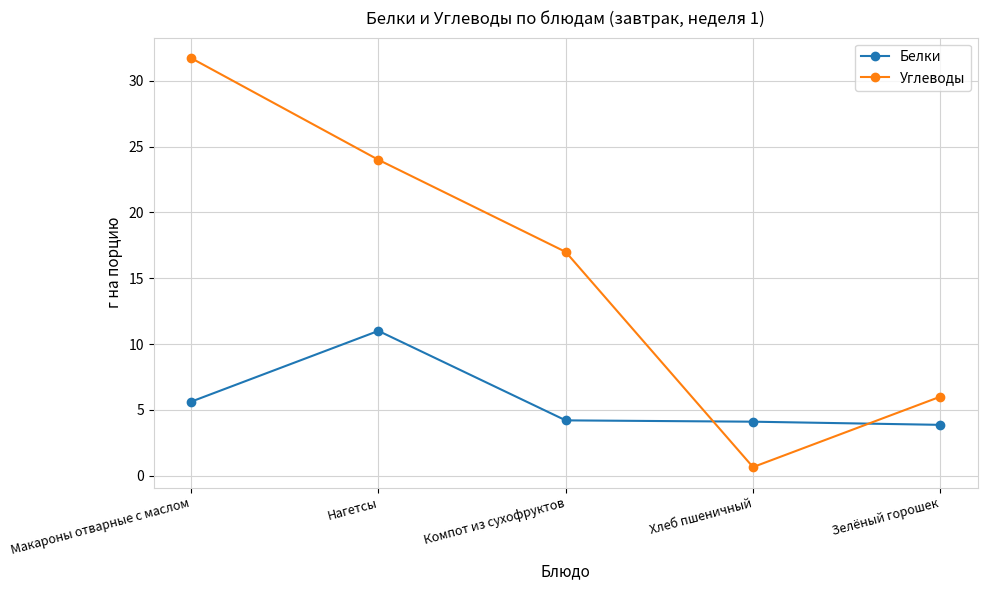

What is the approximate value of Углеводы at Компот из сухофруктов?

17.0